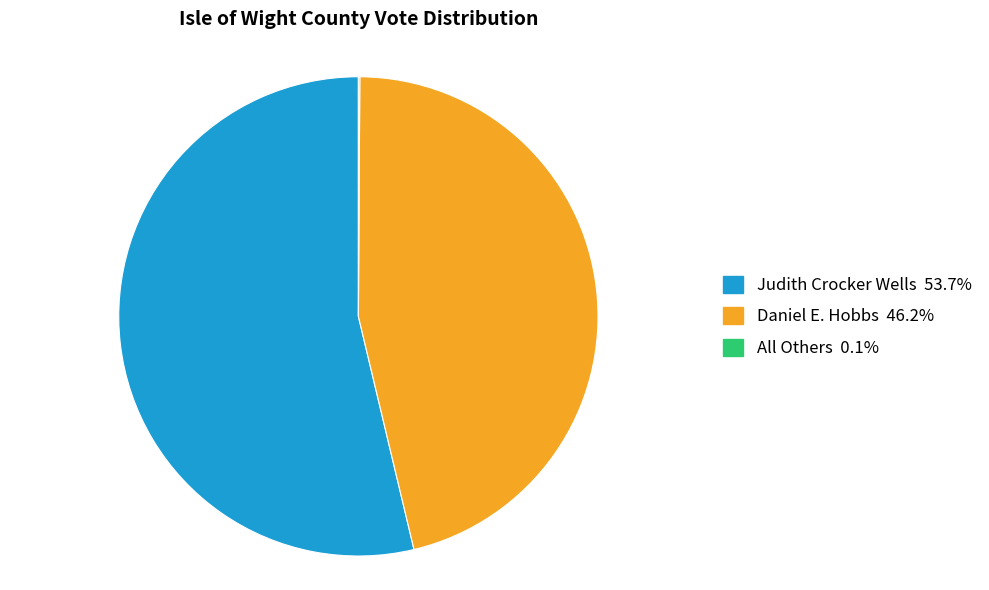

Combined, do Daniel E. Hobbs and Judith Crocker Wells account for over 50%?

Yes